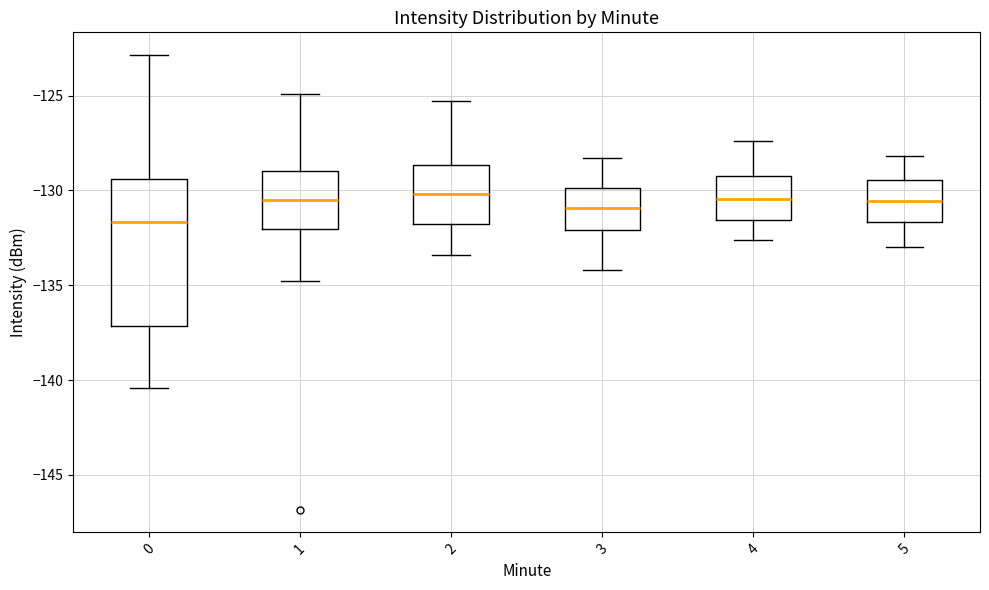

Which box is the tallest, from its lower edge to its upper edge?

0